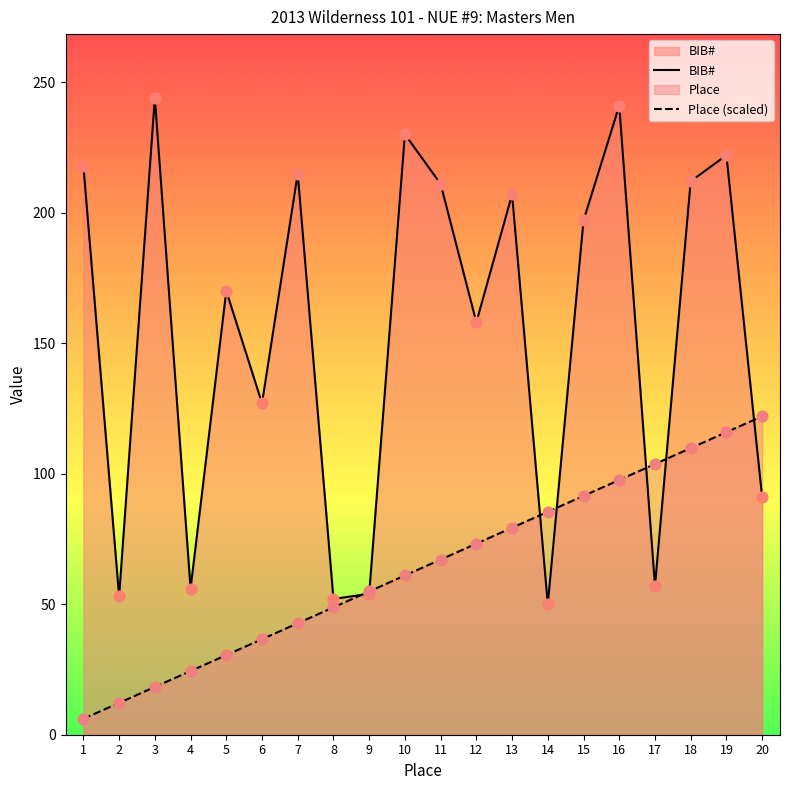

Is the value of Place at 10 greater than the value of BIB# at 19?

No